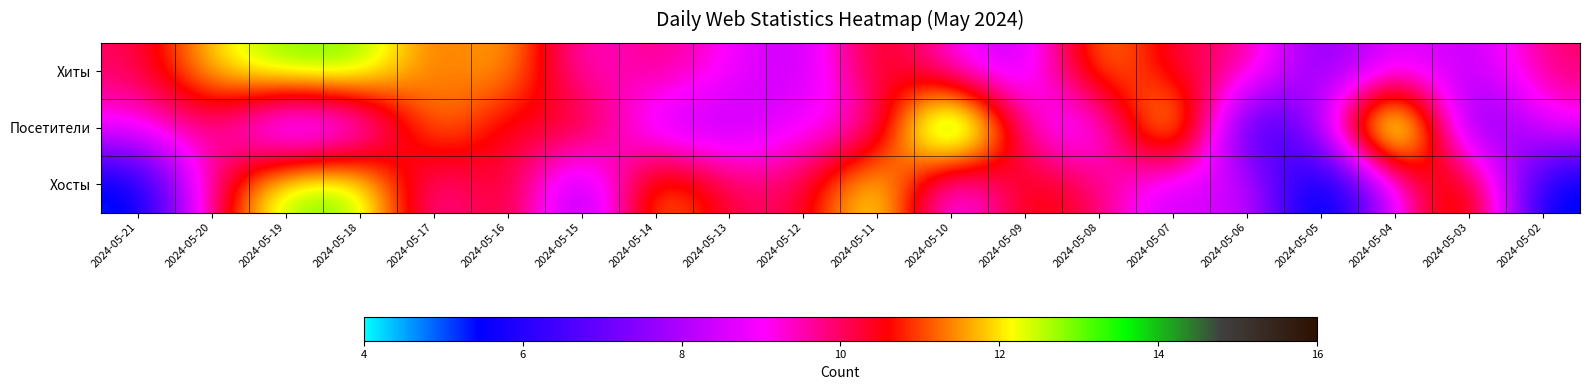

Between 2024-05-06 and 2024-05-20, which is larger?

2024-05-20